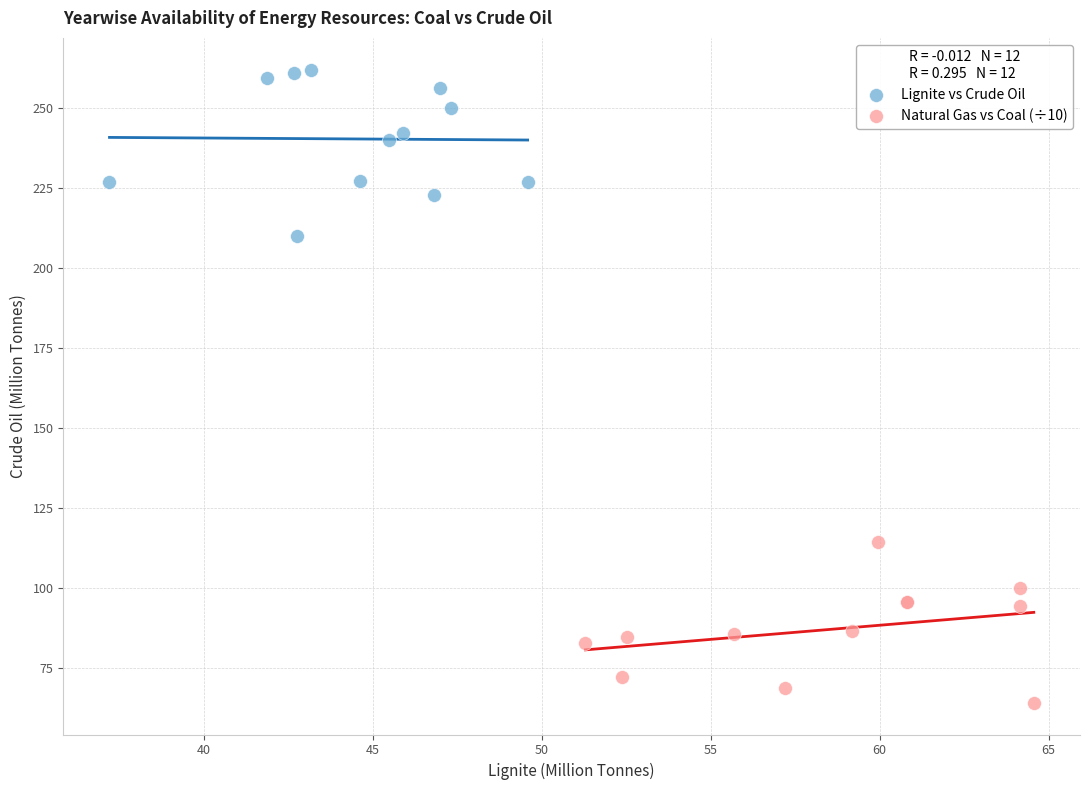

Which series has the widest spread of Y values?

Lignite vs Crude Oil